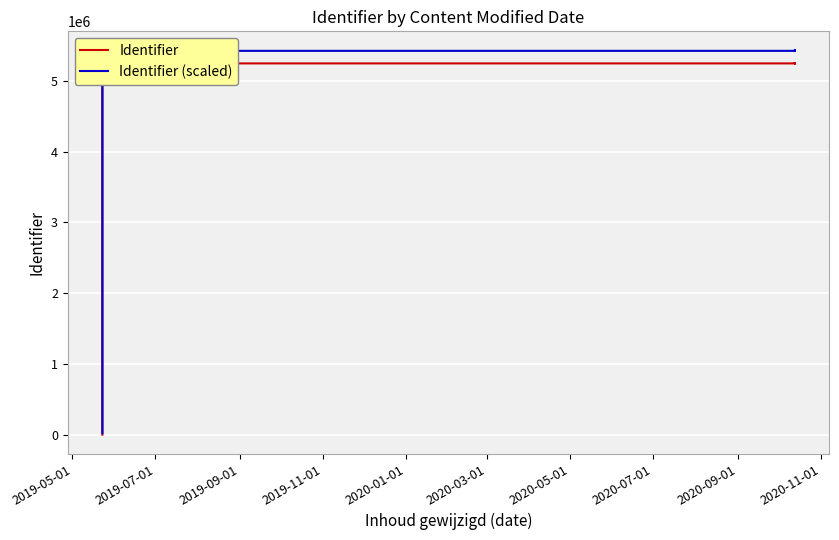

What is the total value across all series at 2019-09-01?

10667479.9